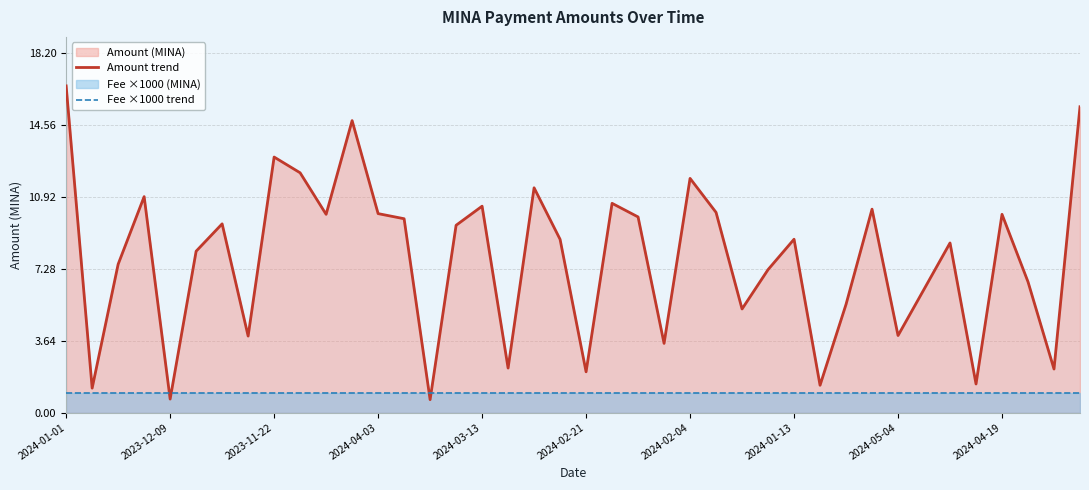

The value of Amount trend at 2023-11-22 is 12.9. True or false?

True